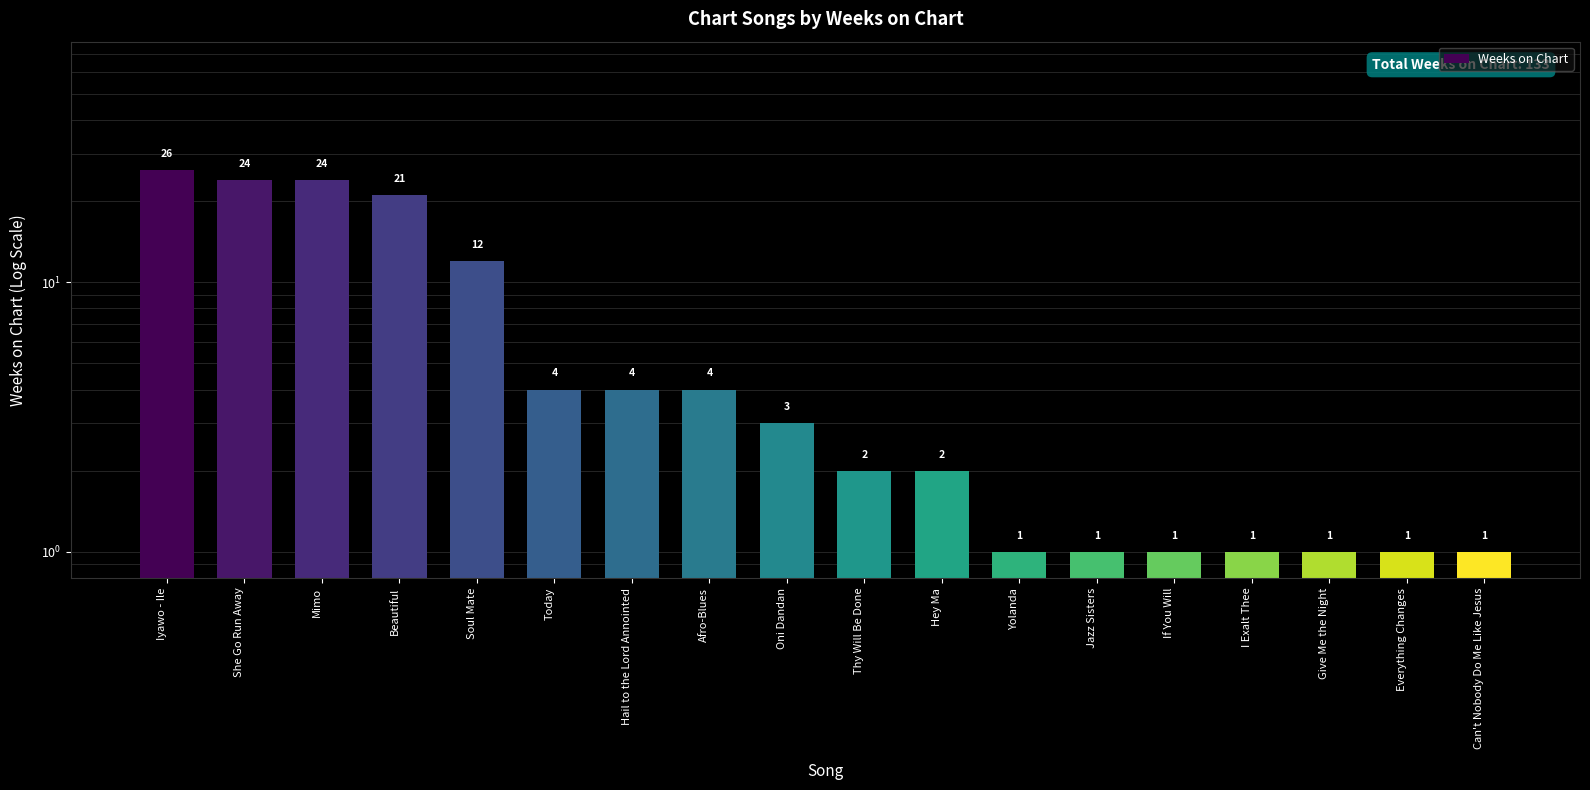

What is the label of the 3rd bar from the left?

Mimo